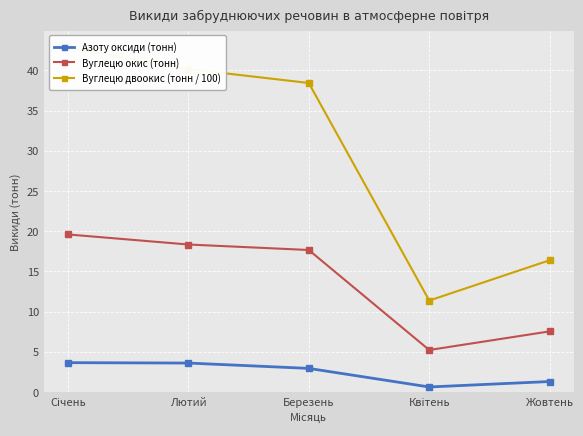

What is the label of the 2nd point from the left?

Лютий